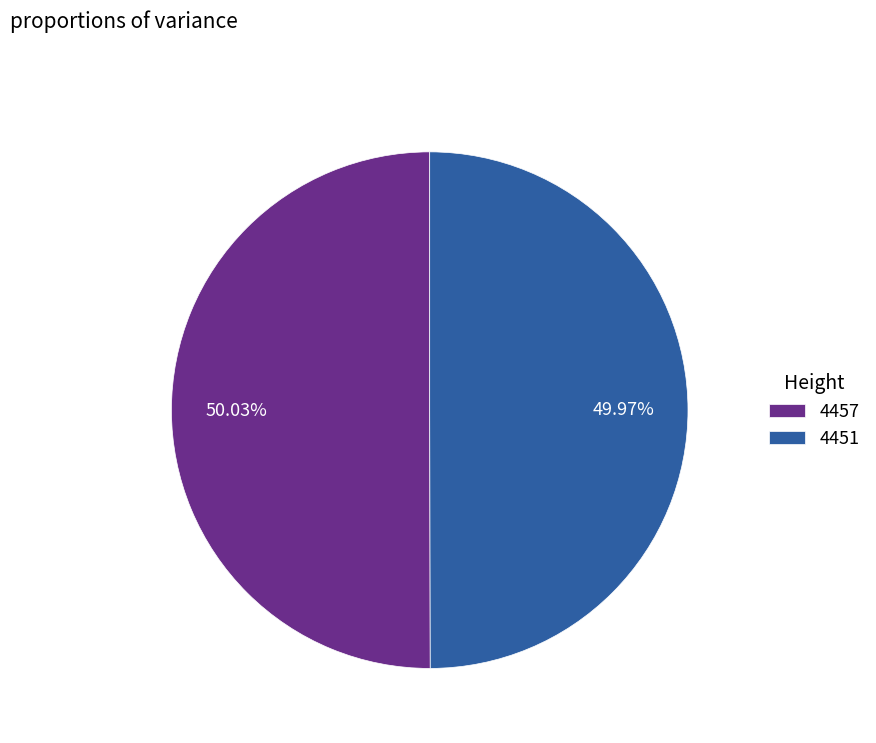

Count the number of slices in the pie.

2